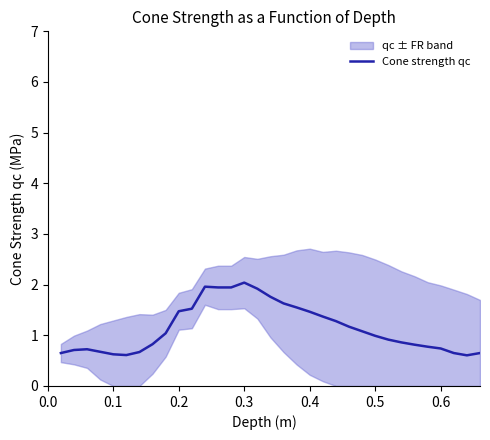

Between 29 and 0.1, which is larger?

29